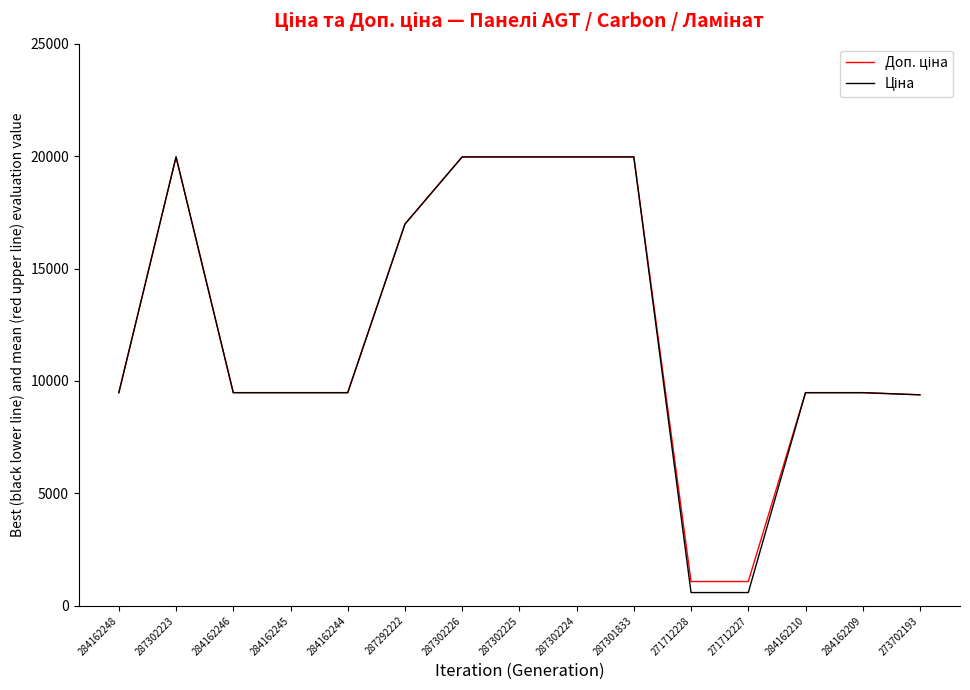

What is the spread (max minus min) of values at 271712227?

491.7